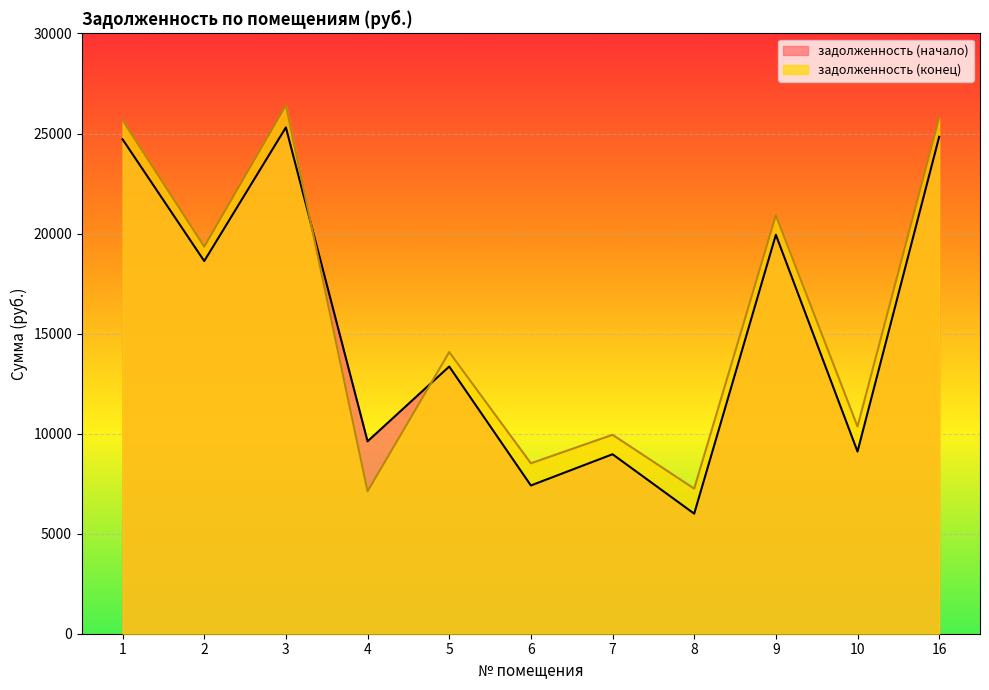

Rank the series by their maximum value, from lowest to highest.

задолженность (начало), задолженность (конец)